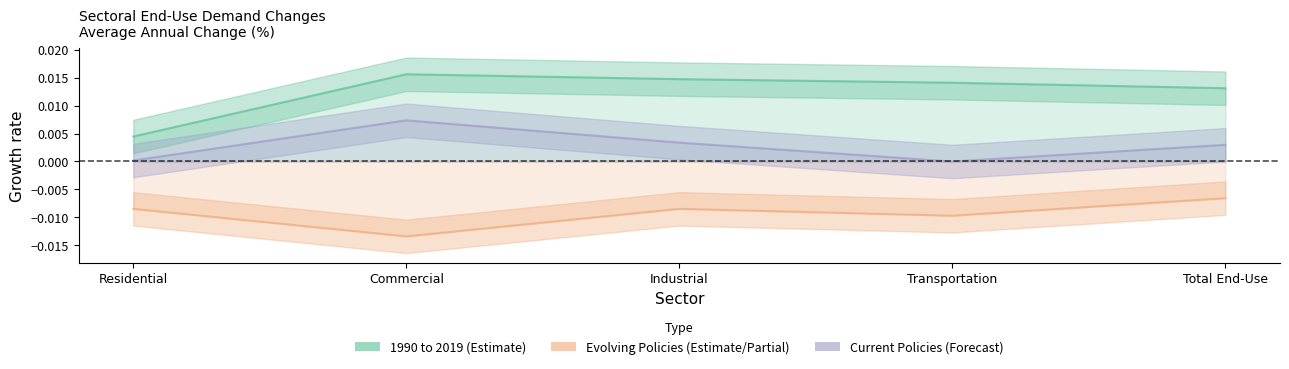

True or false: 1990 to 2019 and 2021 to 2050 - Evolving Policies intersect in this chart.

False